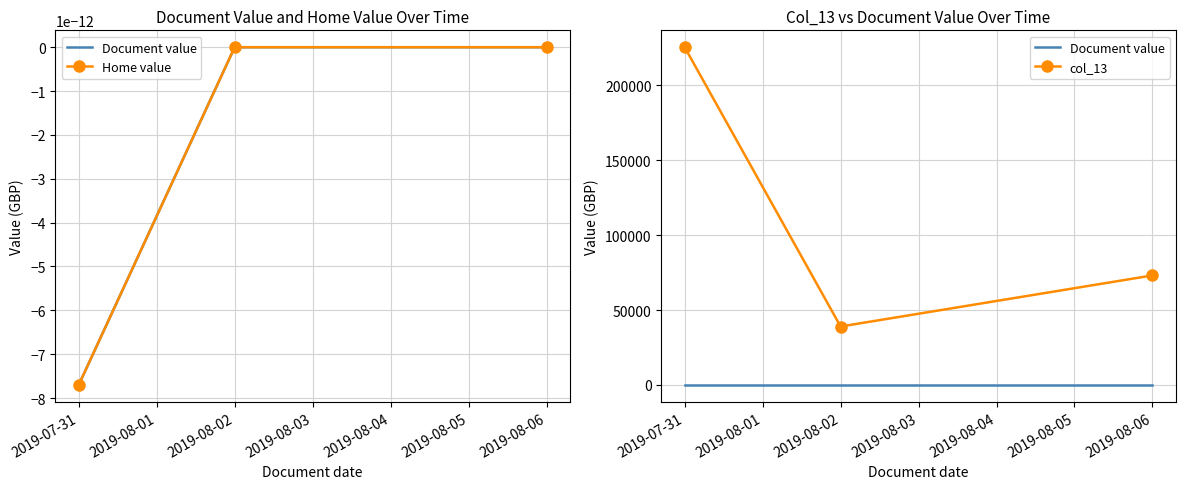

Which series has the largest total across all categories?

col_13